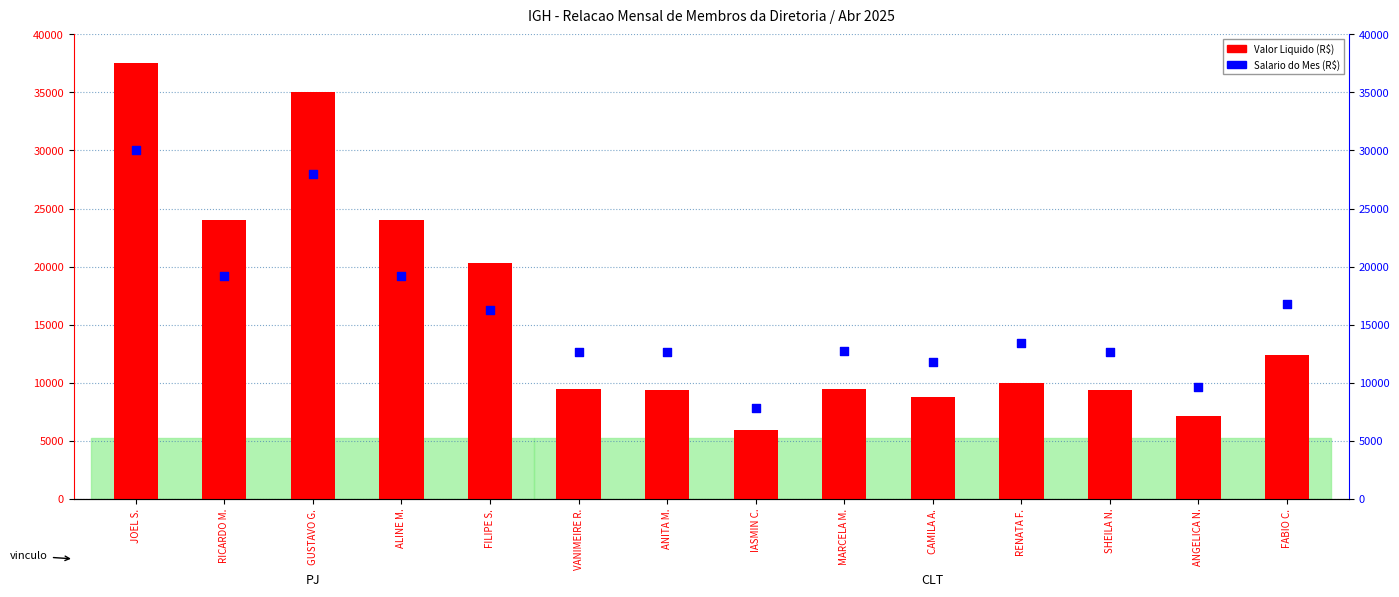

Which series reaches the minimum Y coordinate?

Valor Liquido (R$)